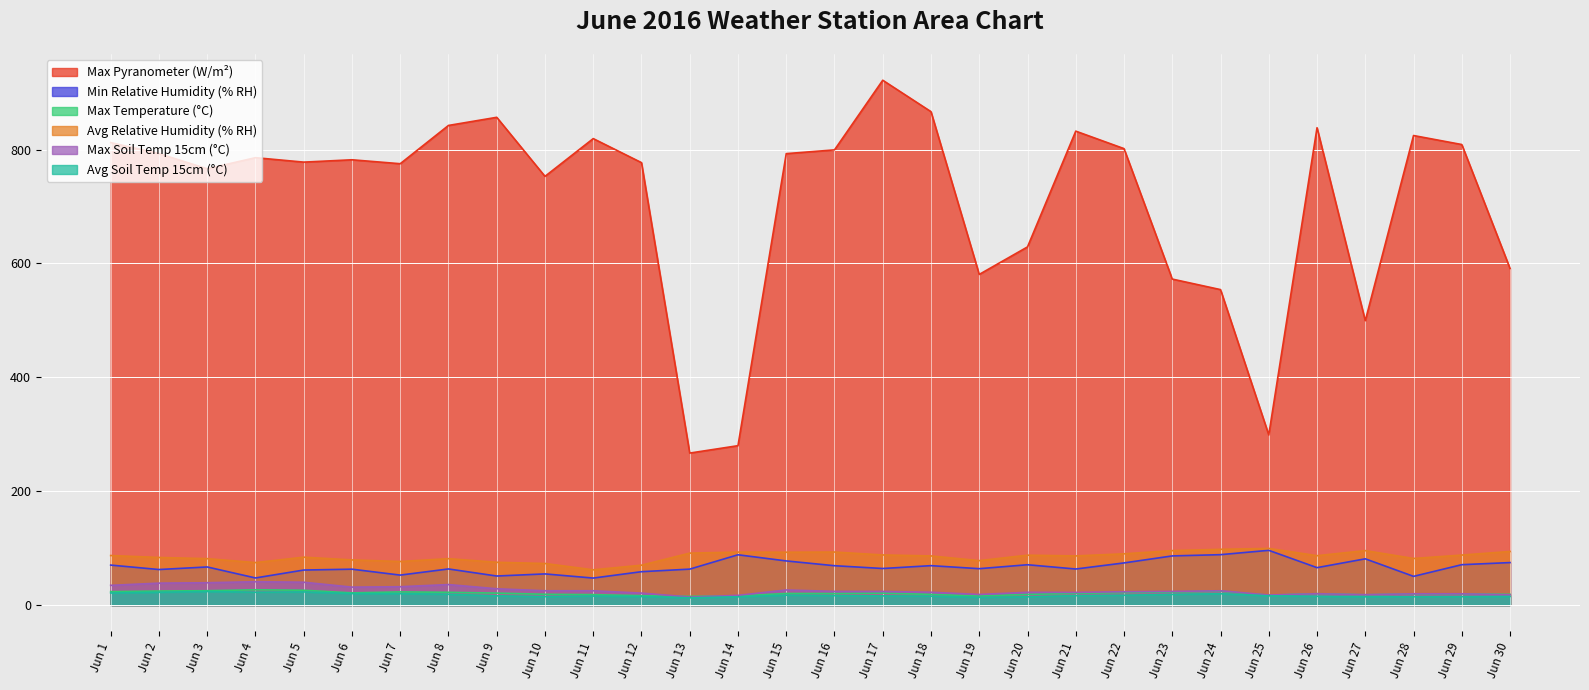

At Jun 25, list the series in order from smallest to largest.

Avg Soil Temp 15cm (°C), Max Temperature (°C), Max Soil Temp 15cm (°C), Min Relative Humidity (% RH), Avg Relative Humidity (% RH), Max Pyranometer (W/m²)